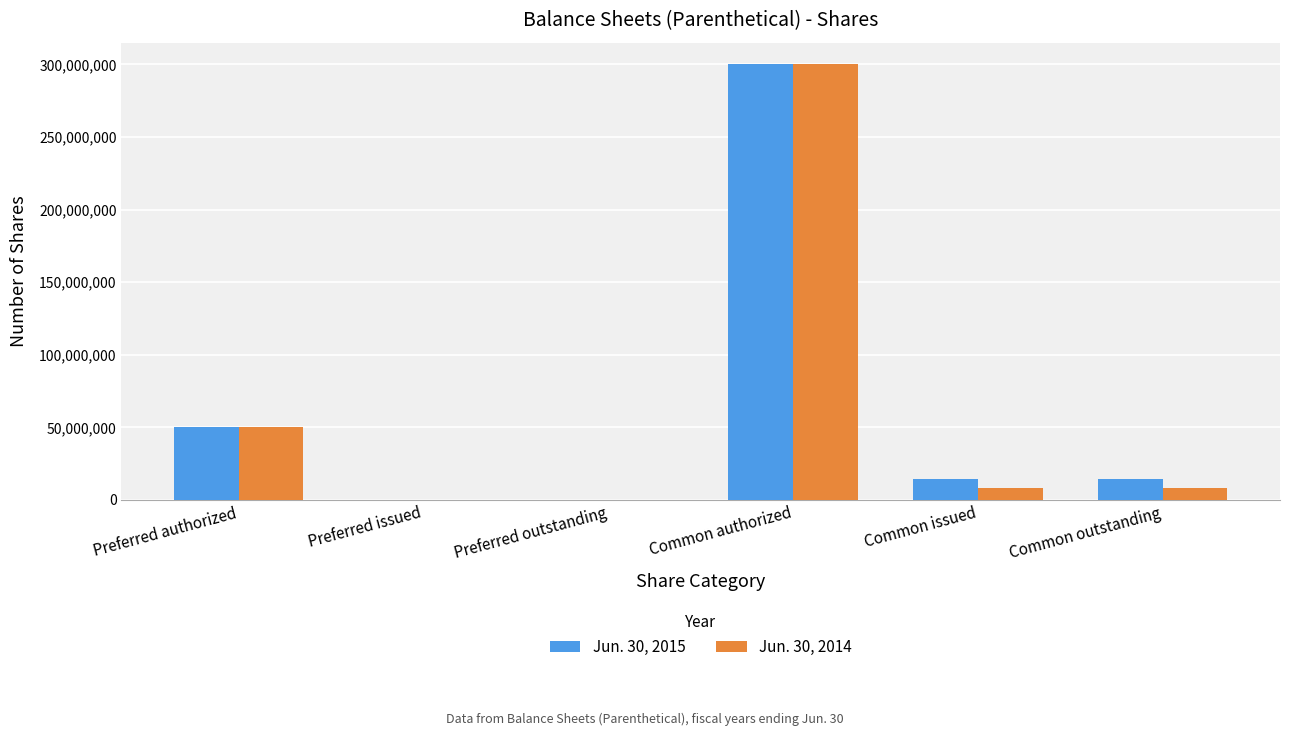

The value of Jun. 30, 2015 at Preferred outstanding is 154141281. True or false?

False